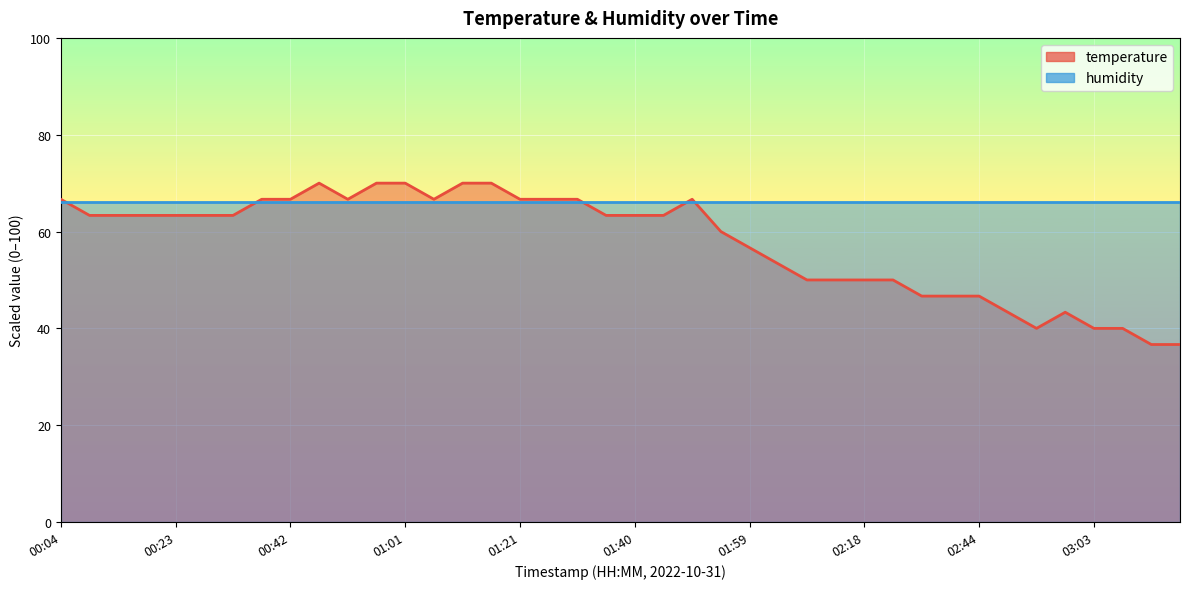

List the labels in order of value, smallest first.

03:13, 03:18, 02:54, 03:03, 03:08, 02:49, 02:58, 02:34, 02:39, 02:44, 02:09, 02:14, 02:18, 02:24, 02:04, 01:59, 01:54, 00:09, 00:13, 00:18, 00:23, 00:28, 00:32, 01:35, 01:40, 01:44, 00:04, 00:37, 00:42, 00:52, 01:06, 01:21, 01:25, 01:30, 01:49, 00:47, 00:56, 01:01, 01:11, 01:16